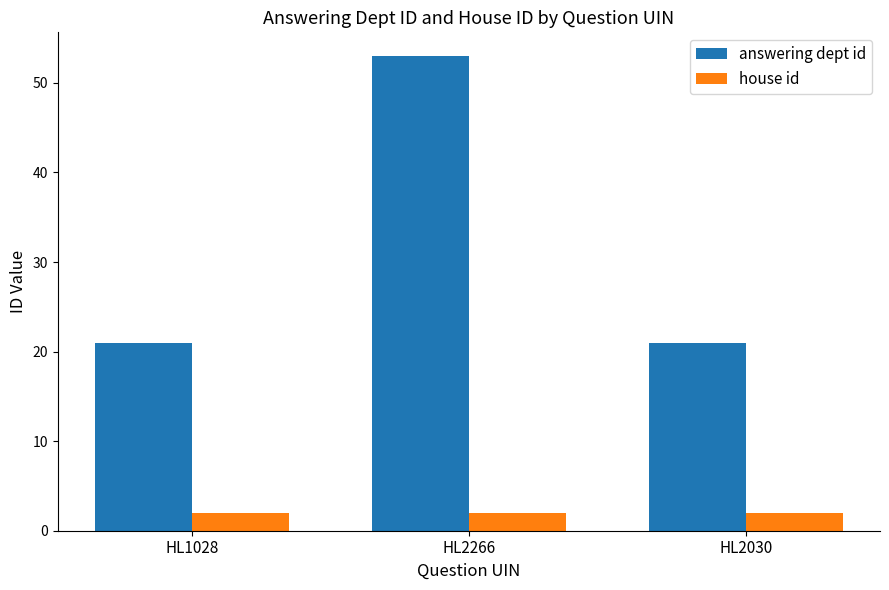

What is the sum of all answering dept id values?

95